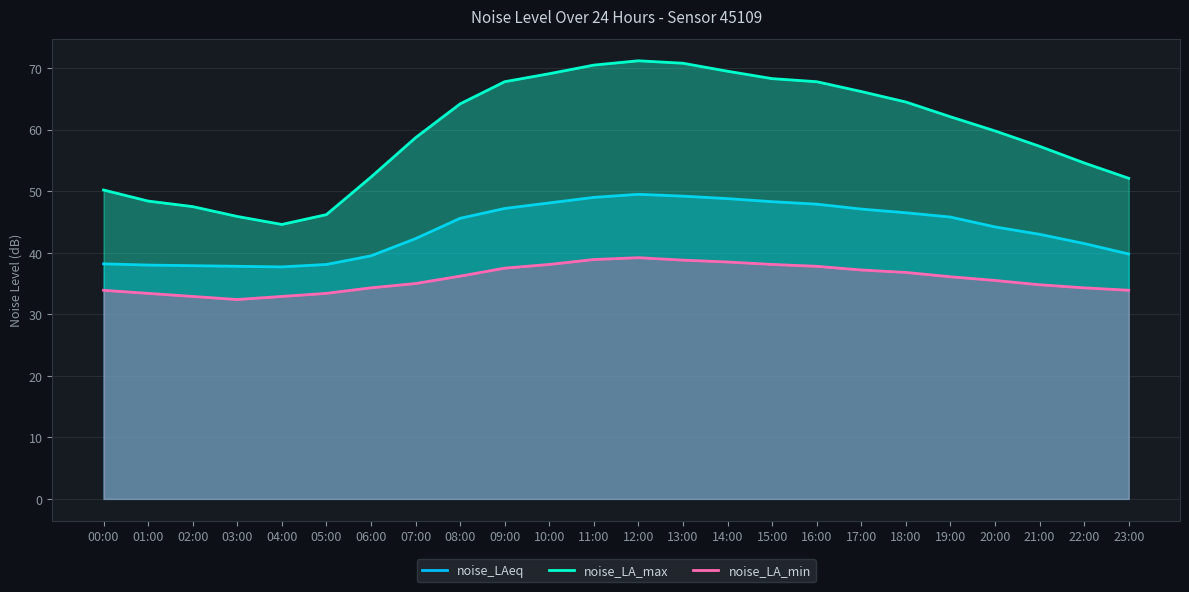

At how many categories does at least one series exceed 45?

23